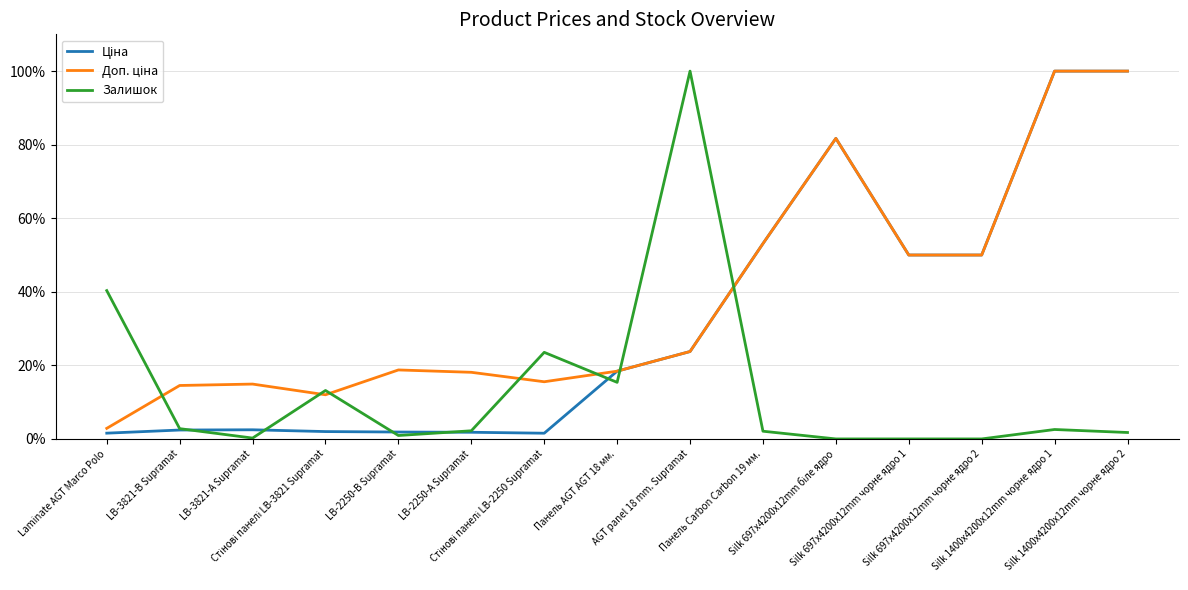

At how many categories does at least one series exceed 72?

4